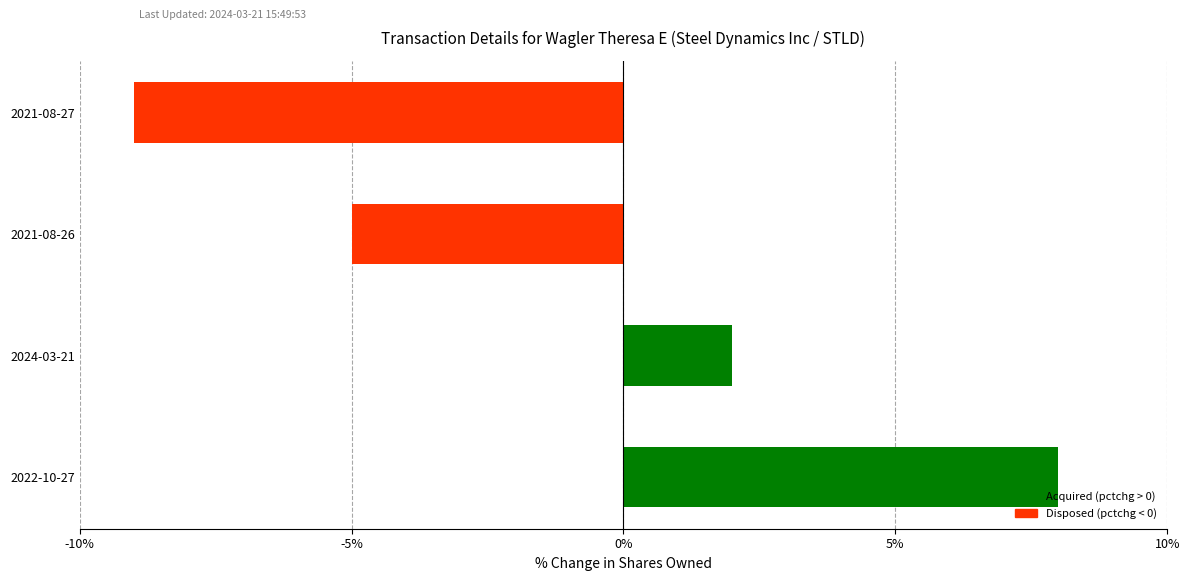

How many negative values are there?

2